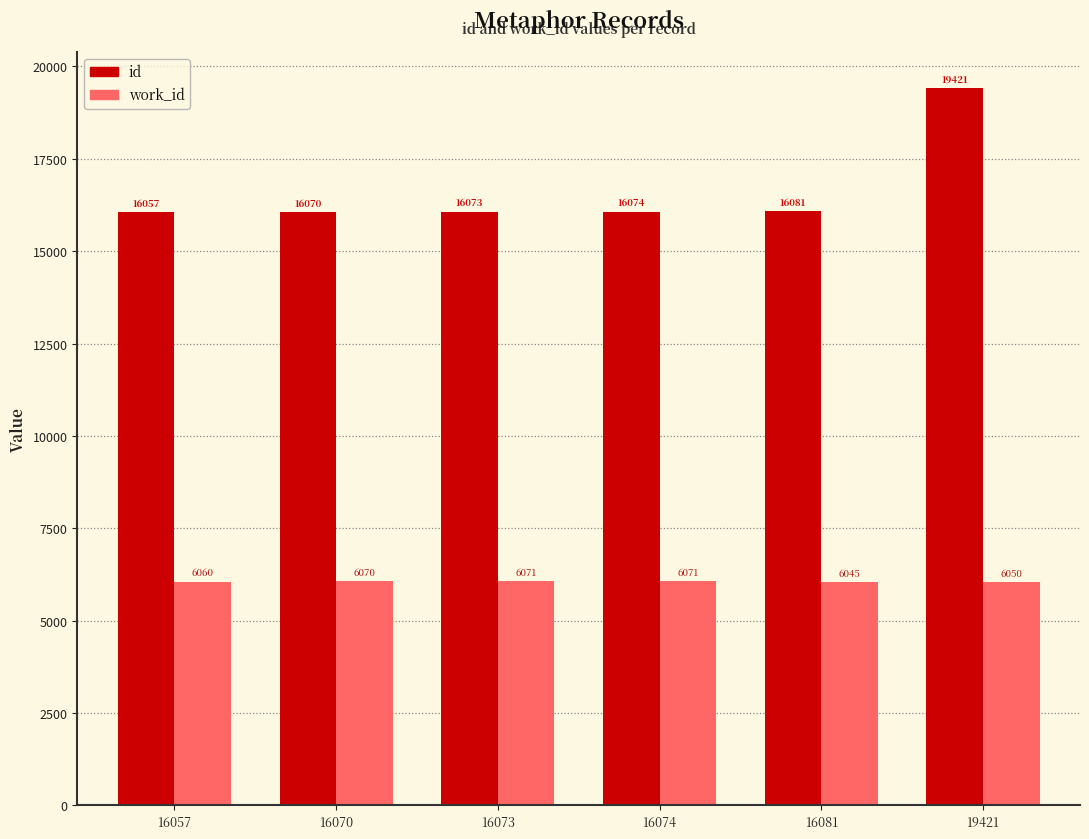

True or false: work_id has a value of 3584 at 16057.

False